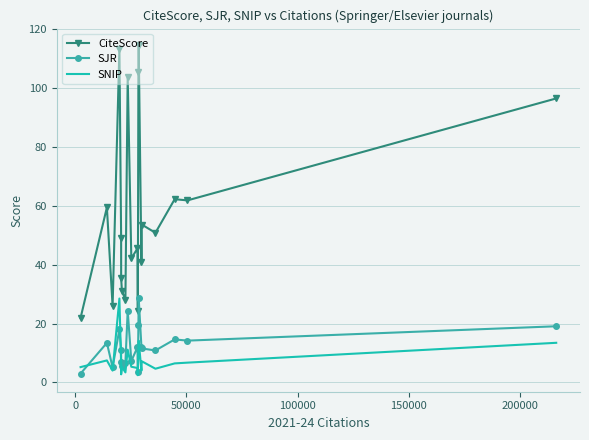

True or false: CiteScore and SJR intersect in this chart.

False